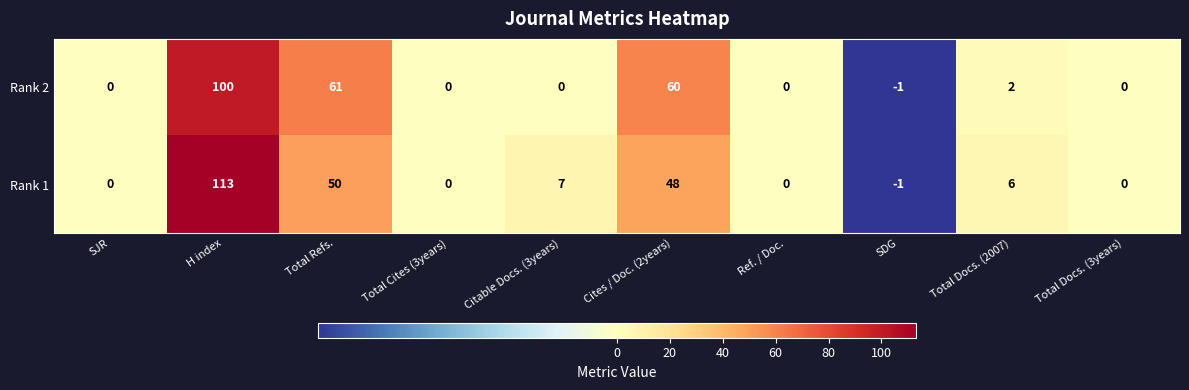

Is it true that Rank 1 equals 12 at Citable Docs. (3years)?

False